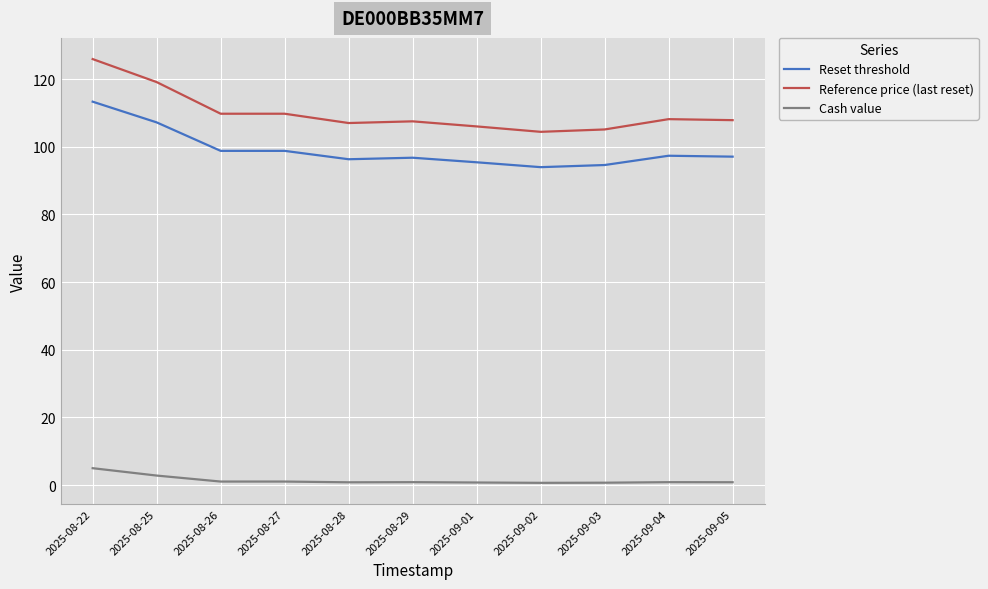

True or false: Reference price (last reset) and Reset threshold cross at least once.

False